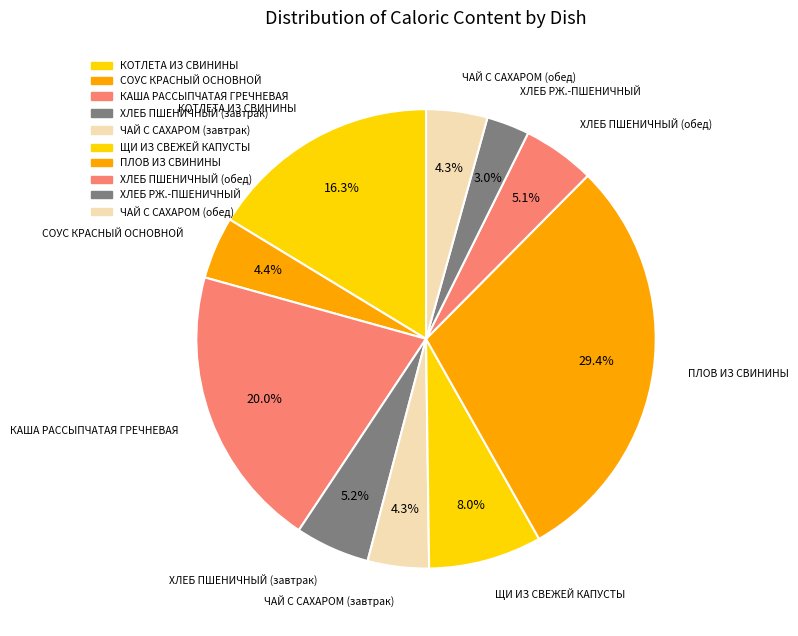

How many segments does this pie chart have?

10